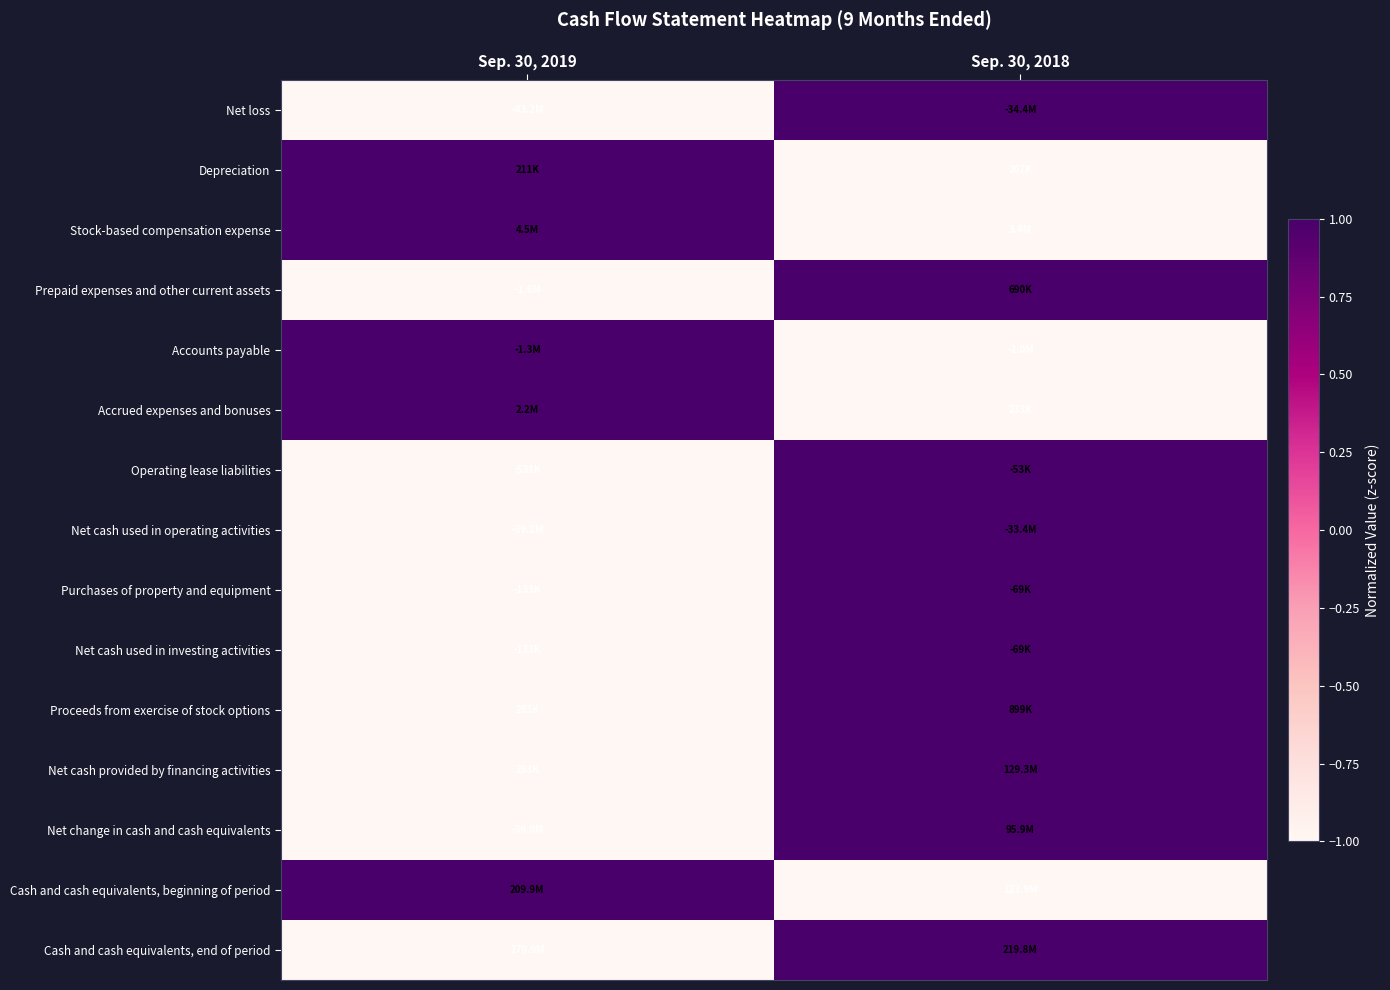

What is the spread (max minus min) of values at Sep. 30, 2018?

2